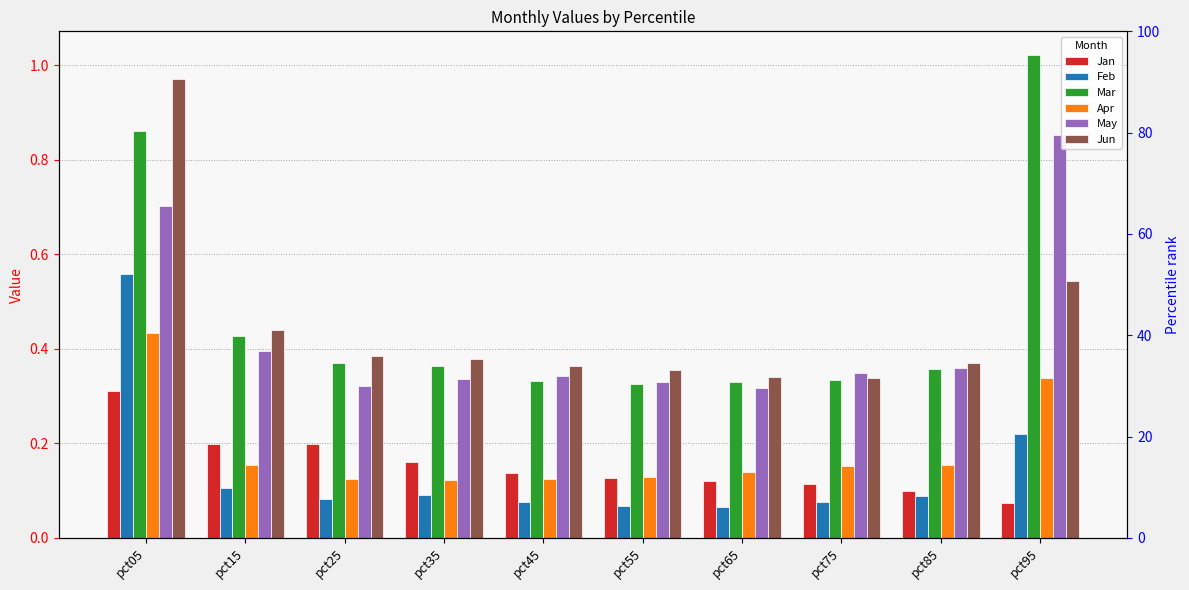

The May series shows 0.2 at pct75. True or false?

False